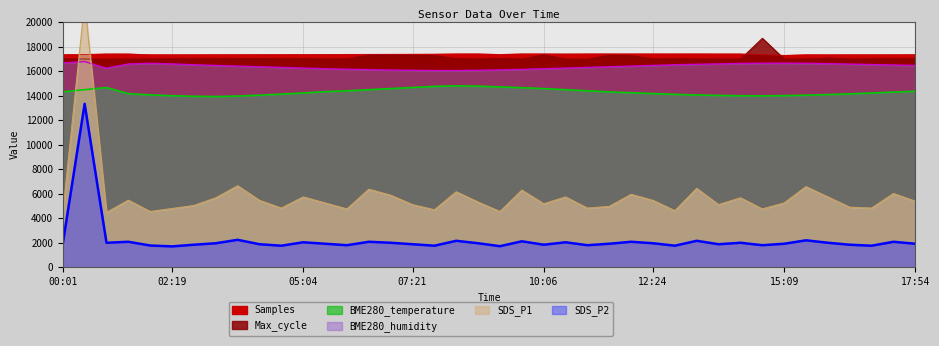

What is the lowest value of the SDS_P1 series?

4424.0